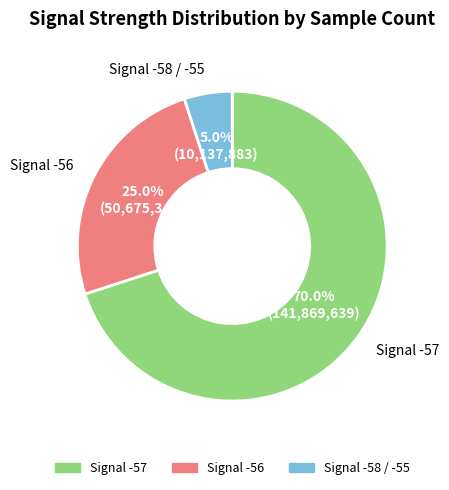

Is there any slice that represents more than half of the pie?

Yes